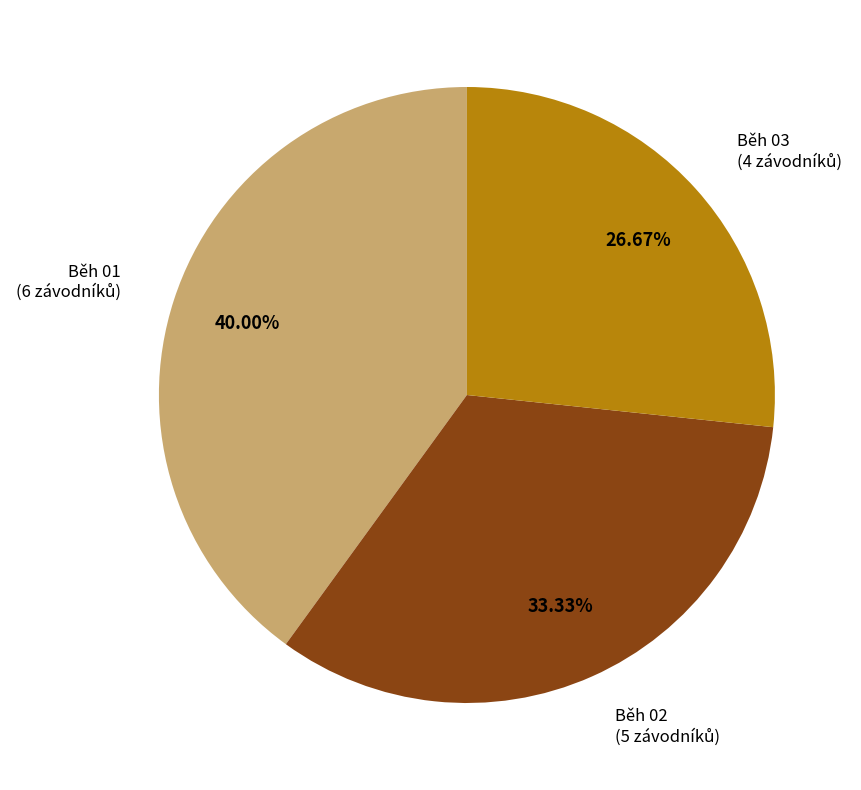

What percentage is the Běh 02 slice, to the nearest percent?

33%